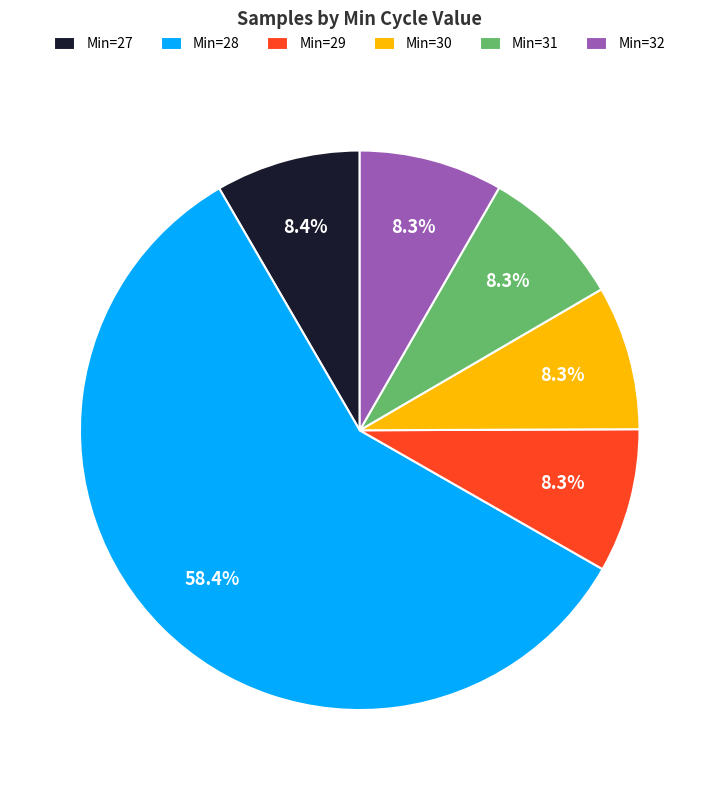

How much of the chart is everything except Min=27?

91.6%